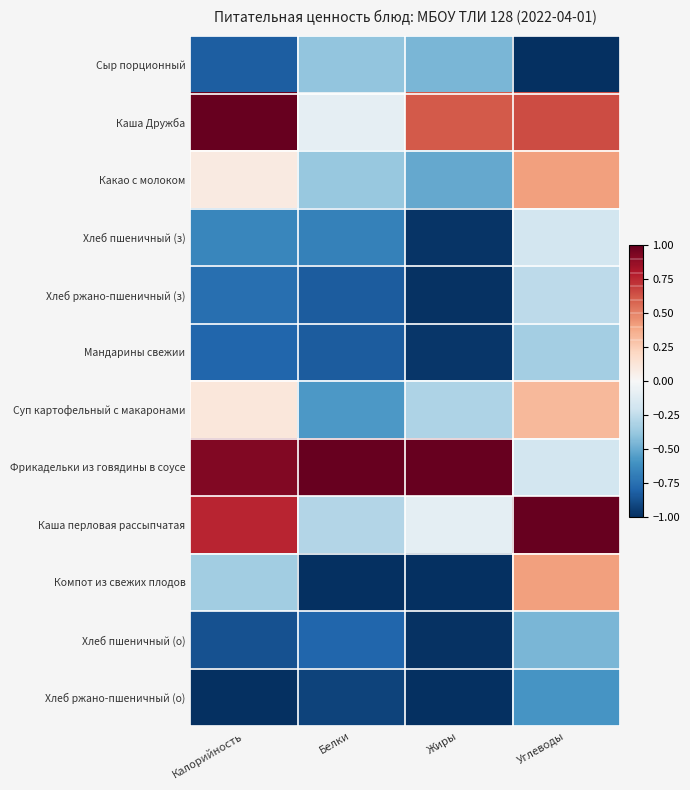

Reading left to right, what are all the values shown in this chart?

Сыр порционный: Калорийность=-0.8	Белки=-0.4	Жиры=-0.5	Углеводы=-1.0
Каша Дружба: Калорийность=1.0	Белки=-0.1	Жиры=0.6	Углеводы=0.7
Какао с молоком: Калорийность=0.1	Белки=-0.4	Жиры=-0.5	Углеводы=0.4
Хлеб пшеничный (з): Калорийность=-0.7	Белки=-0.7	Жиры=-1.0	Углеводы=-0.2
Хлеб ржано-пшеничный (з): Калорийность=-0.8	Белки=-0.8	Жиры=-1.0	Углеводы=-0.3
Мандарины свежии: Калорийность=-0.8	Белки=-0.8	Жиры=-1.0	Углеводы=-0.3
Суп картофельный с макаронами: Калорийность=0.1	Белки=-0.6	Жиры=-0.3	Углеводы=0.3
Фрикадельки из говядины в соусе: Калорийность=0.9	Белки=1.0	Жиры=1.0	Углеводы=-0.2
Каша перловая рассыпчатая: Калорийность=0.8	Белки=-0.3	Жиры=-0.1	Углеводы=1.0
Компот из свежих плодов: Калорийность=-0.3	Белки=-1.0	Жиры=-1.0	Углеводы=0.4
Хлеб пшеничный (о): Калорийность=-0.9	Белки=-0.8	Жиры=-1.0	Углеводы=-0.5
Хлеб ржано-пшеничный (о): Калорийность=-1.0	Белки=-0.9	Жиры=-1.0	Углеводы=-0.6